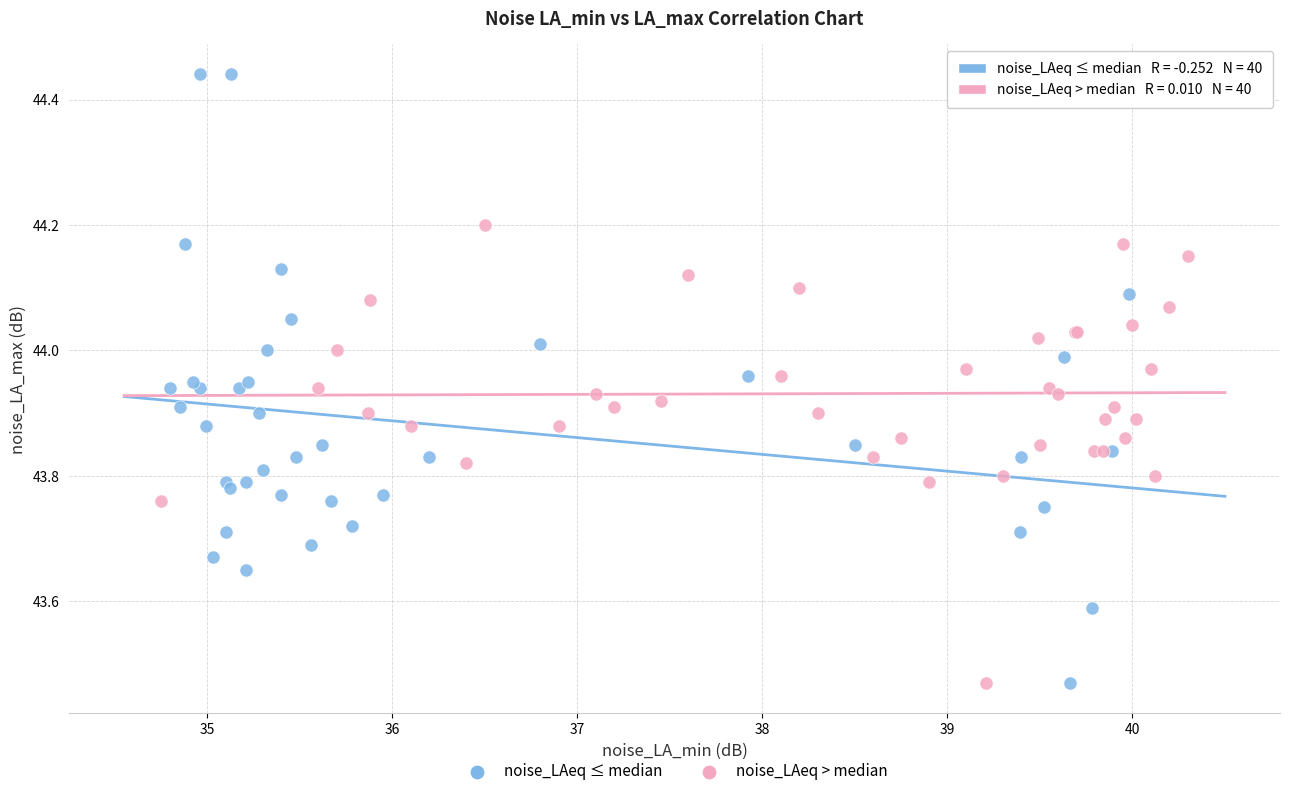

Which series contains the highest Y value?

noise_LAeq ≤ median